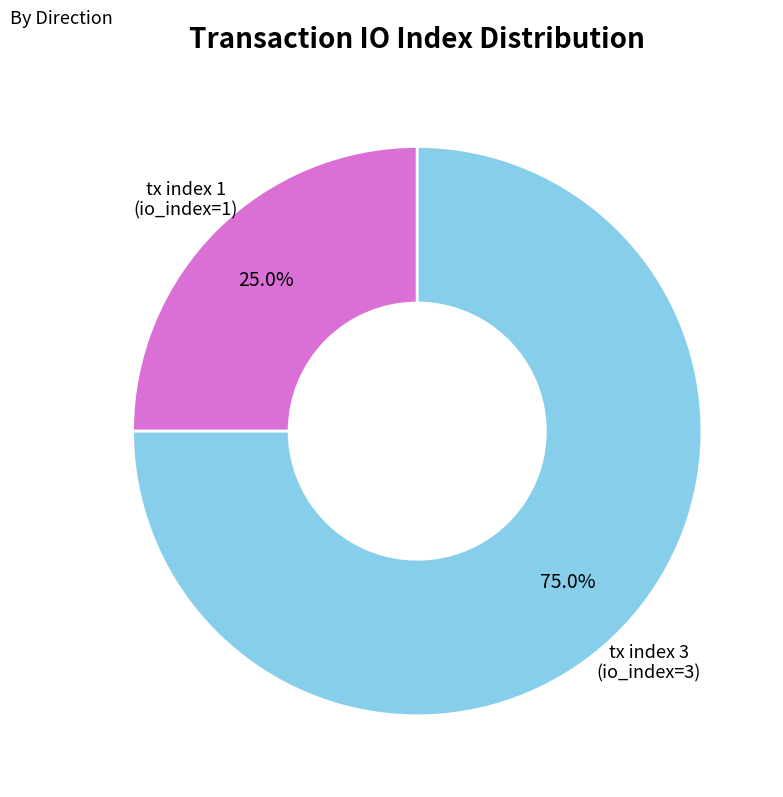

Does any single category account for the majority?

Yes